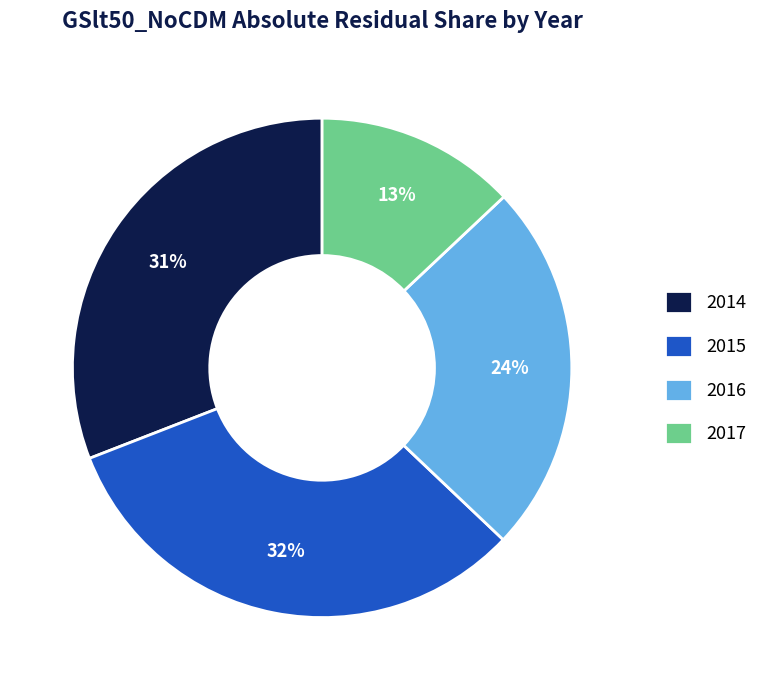

To the nearest percent, what is the average slice percentage?

25%